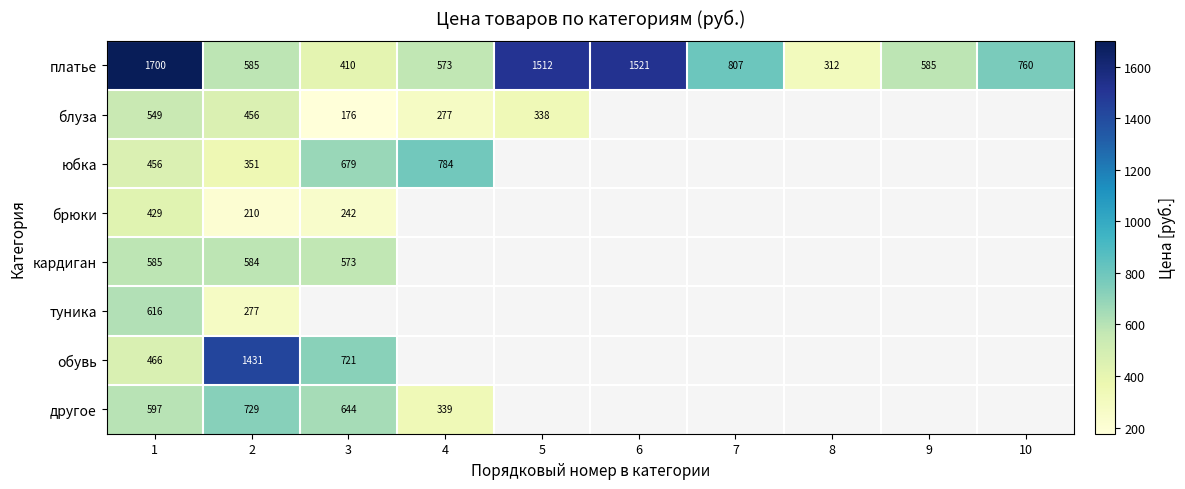

Which category has the lowest value in the платье series?

8